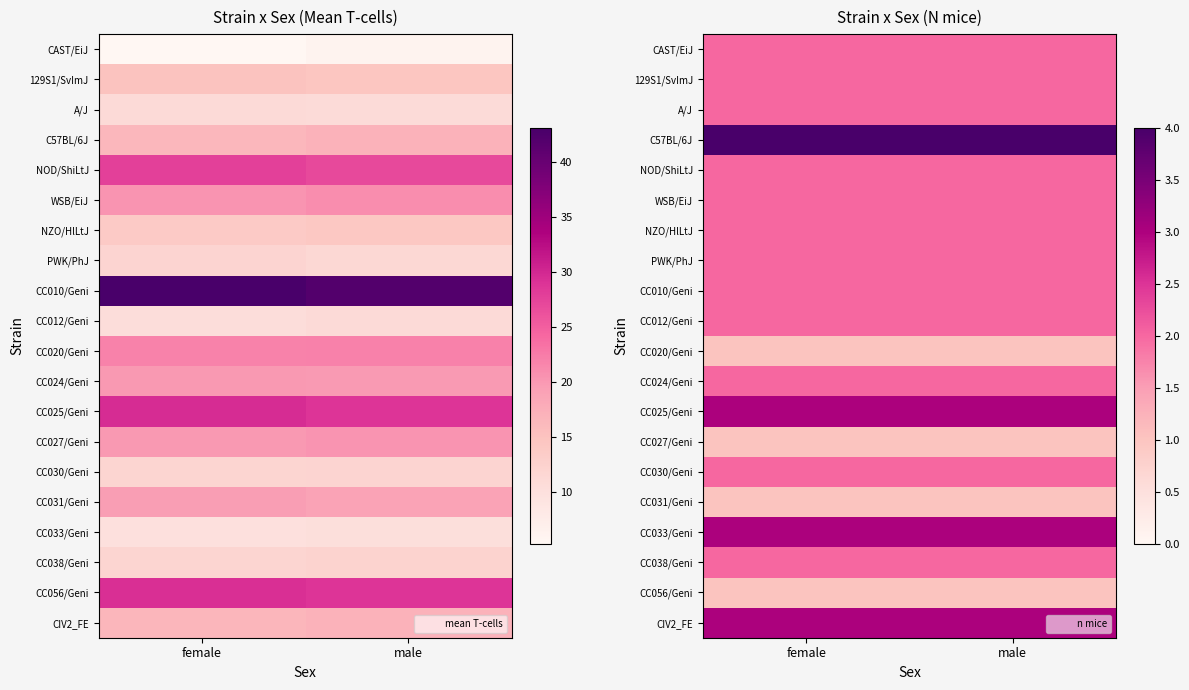

List the labels in order of CC030/Geni value, smallest first.

female, male